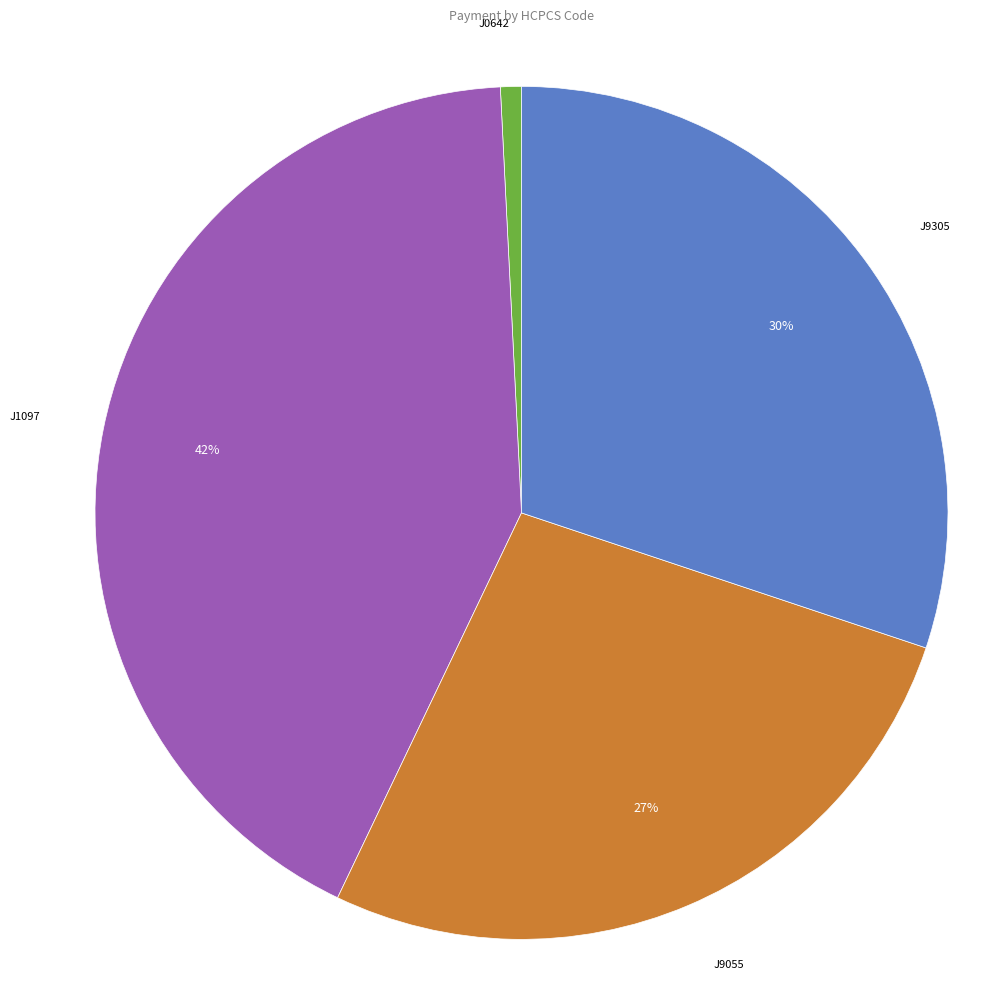

To the nearest percent, what is the average slice percentage?

25%